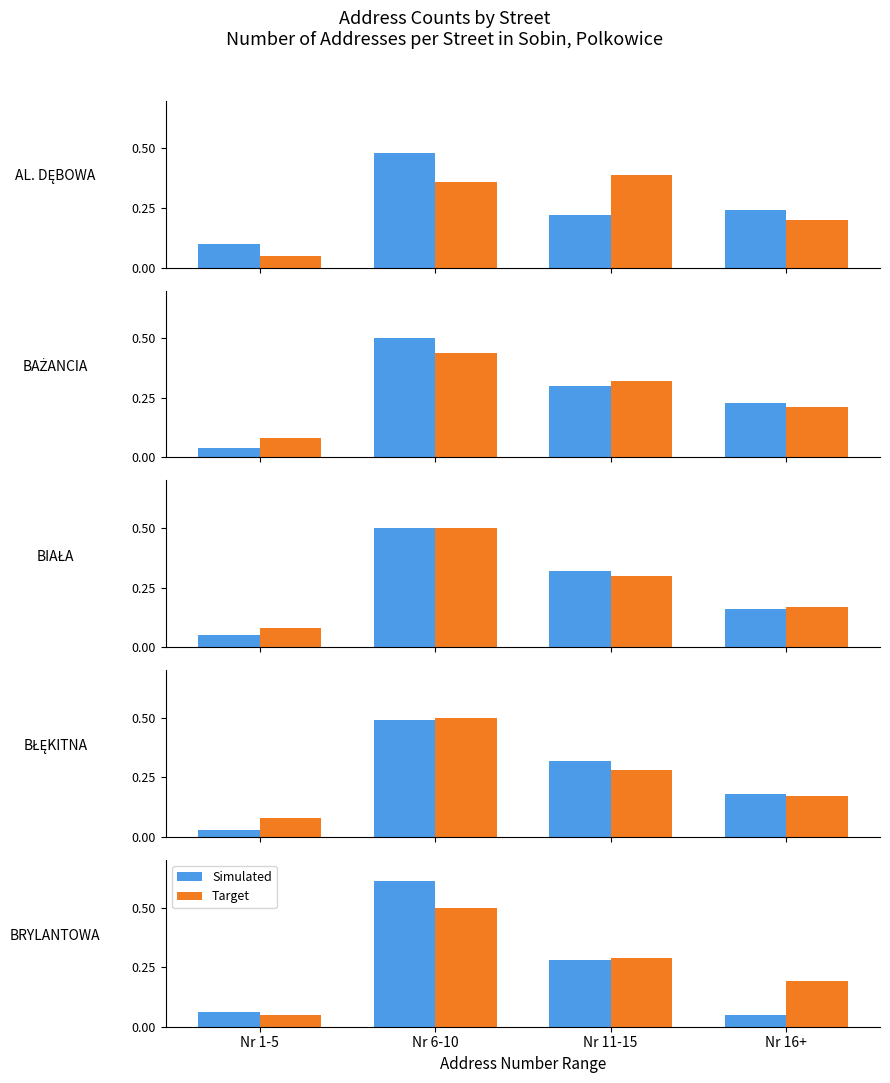

At Nr 11-15, list the series in order from smallest to largest.

Simulated, Target